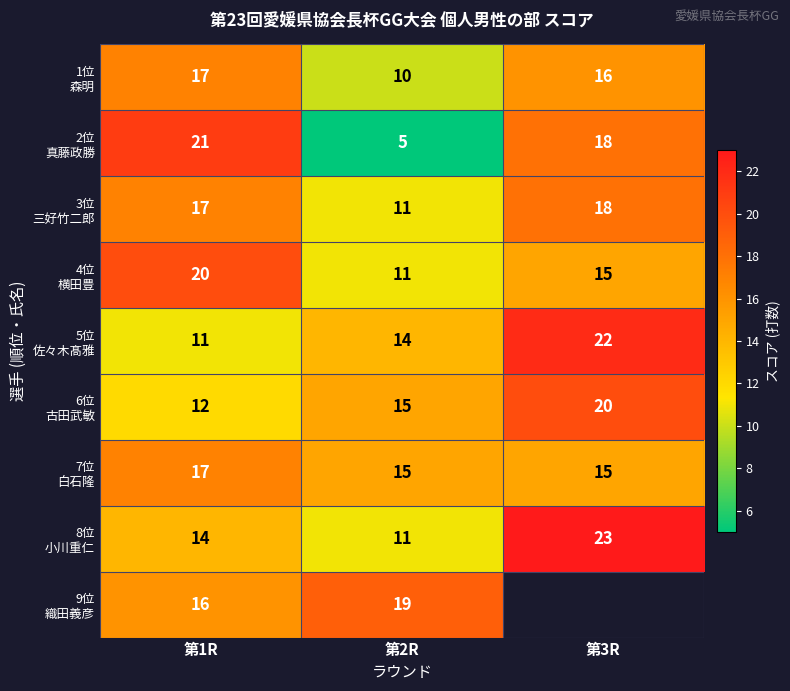

What is the difference between the highest and lowest values at 第1R?

10